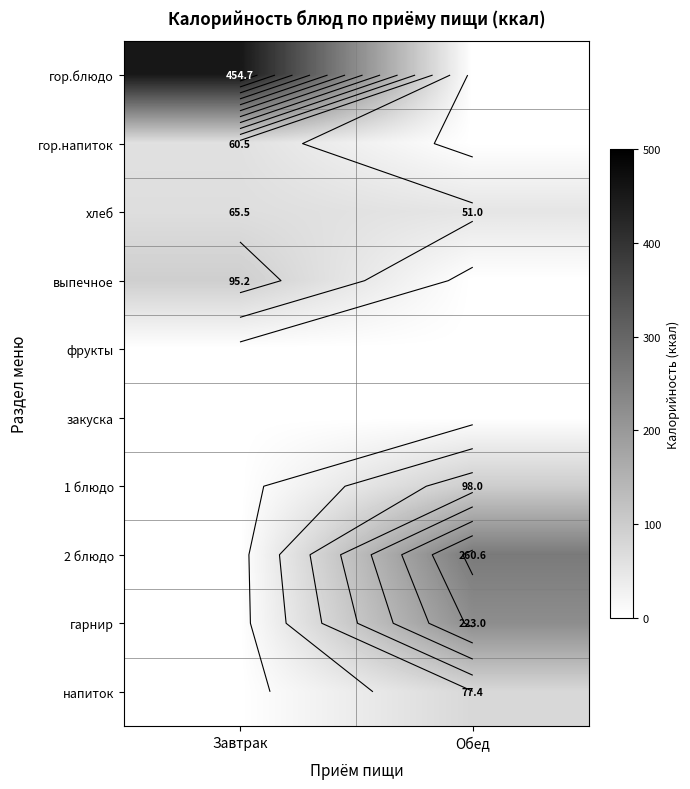

Which series has the largest range (max minus min)?

гор.блюдо